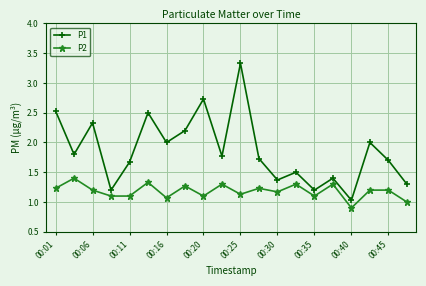

What is the average value of the P1 series?

1.9